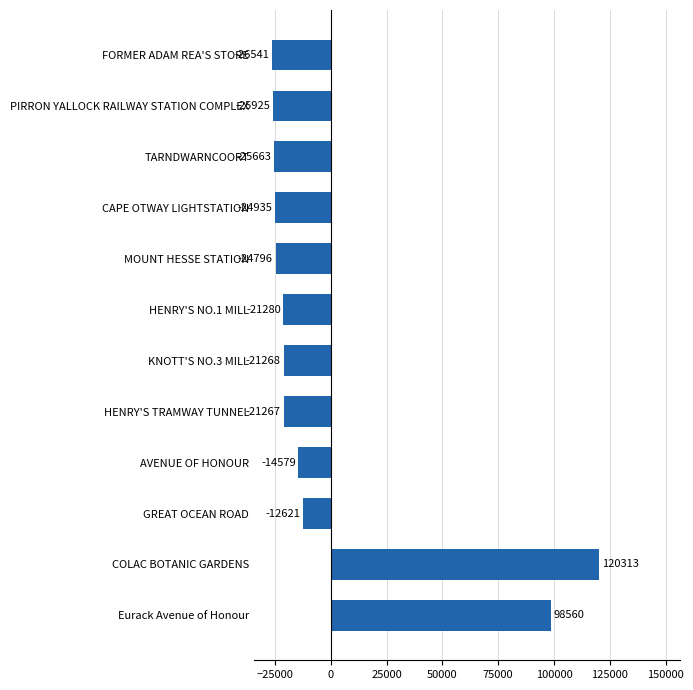

Rank the categories by value from highest to lowest.

COLAC BOTANIC GARDENS, Eurack Avenue of Honour, GREAT OCEAN ROAD, AVENUE OF HONOUR, HENRY'S TRAMWAY TUNNEL, KNOTT'S NO.3 MILL, HENRY'S NO.1 MILL, MOUNT HESSE STATION, CAPE OTWAY LIGHTSTATION, TARNDWARNCOORT, PIRRON YALLOCK RAILWAY STATION COMPLEX, FORMER ADAM REA'S STORE